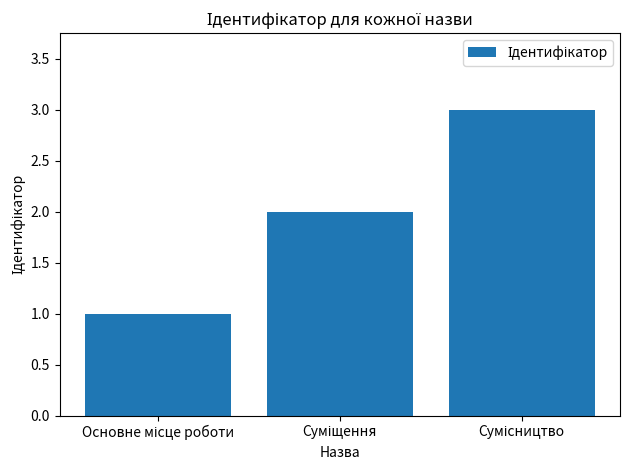

Does the chart contain stacked bars?

No